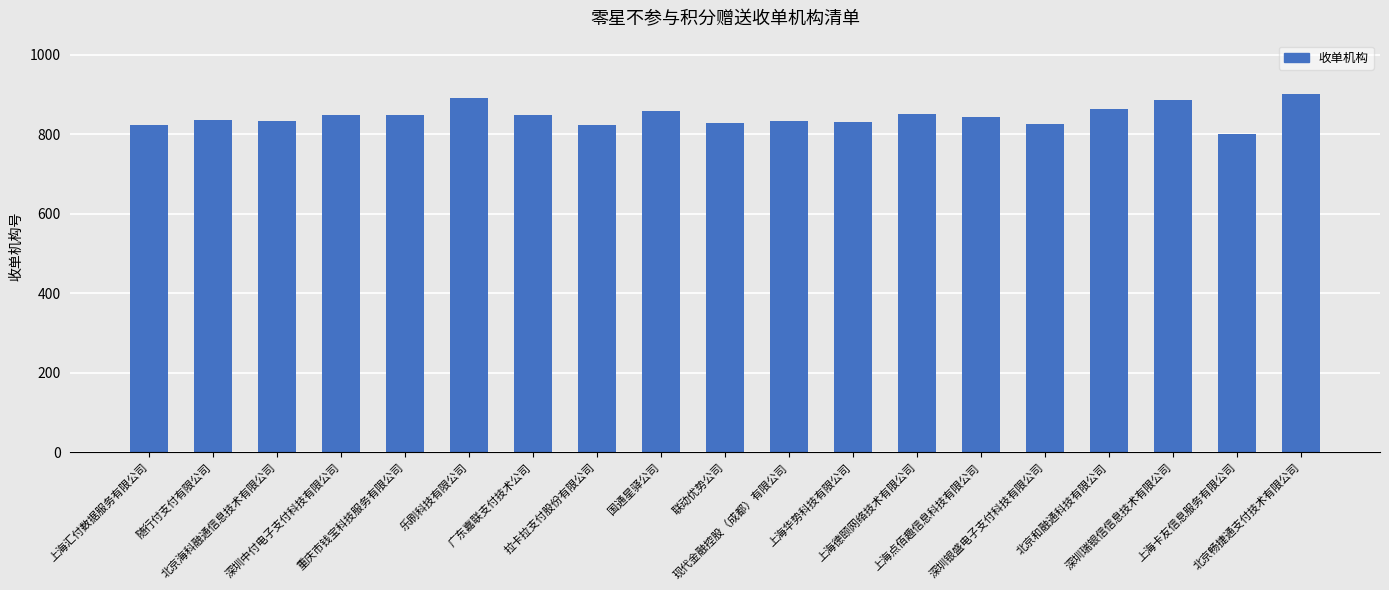

What position from the left is 上海华势科技有限公司?

12